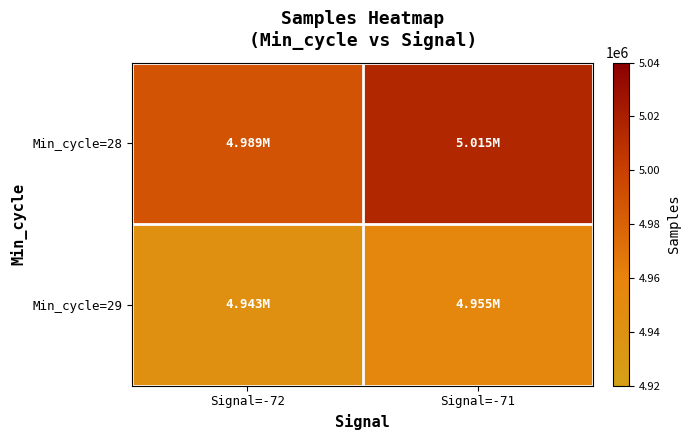

What is the maximum value shown in the chart?

5014709.6